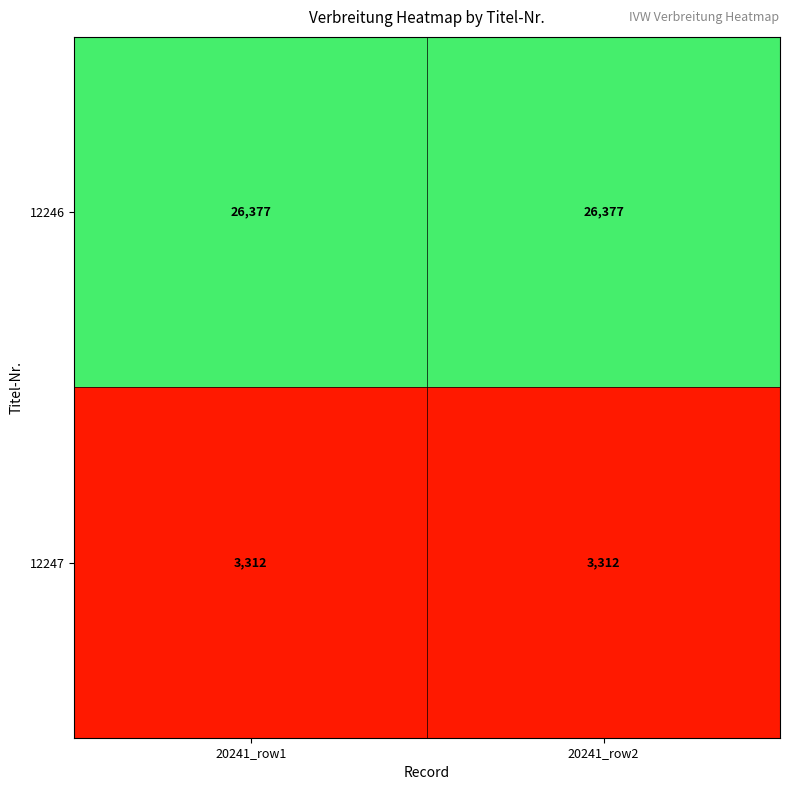

True or false: 12247 has a value of 5197 at 20241_row1.

False